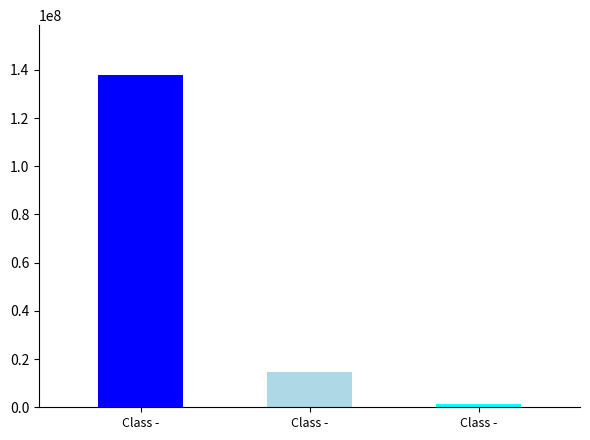

How many bars are there in each group?

3